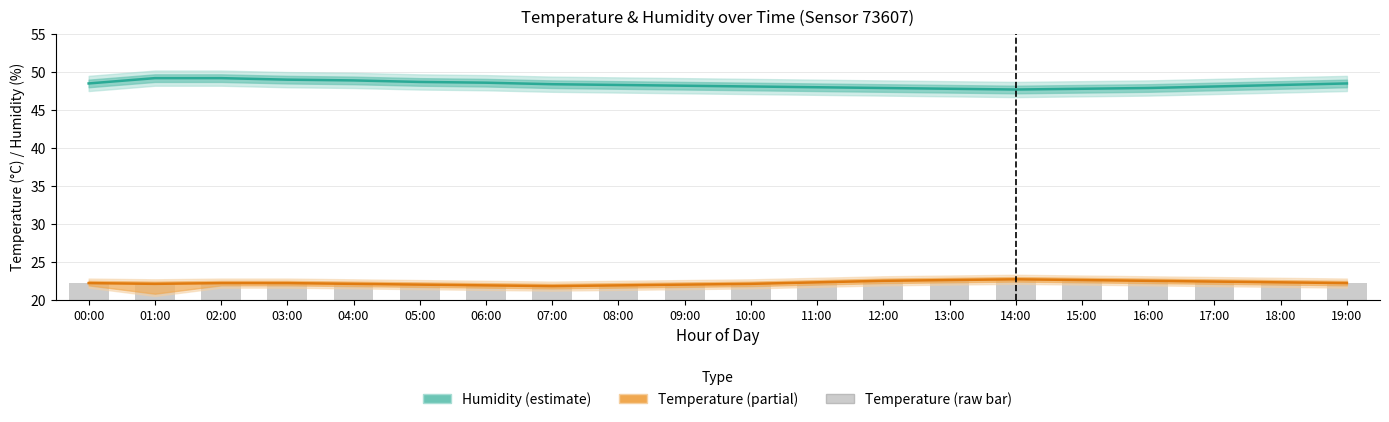

What is the sum of all temperature line values?

444.6